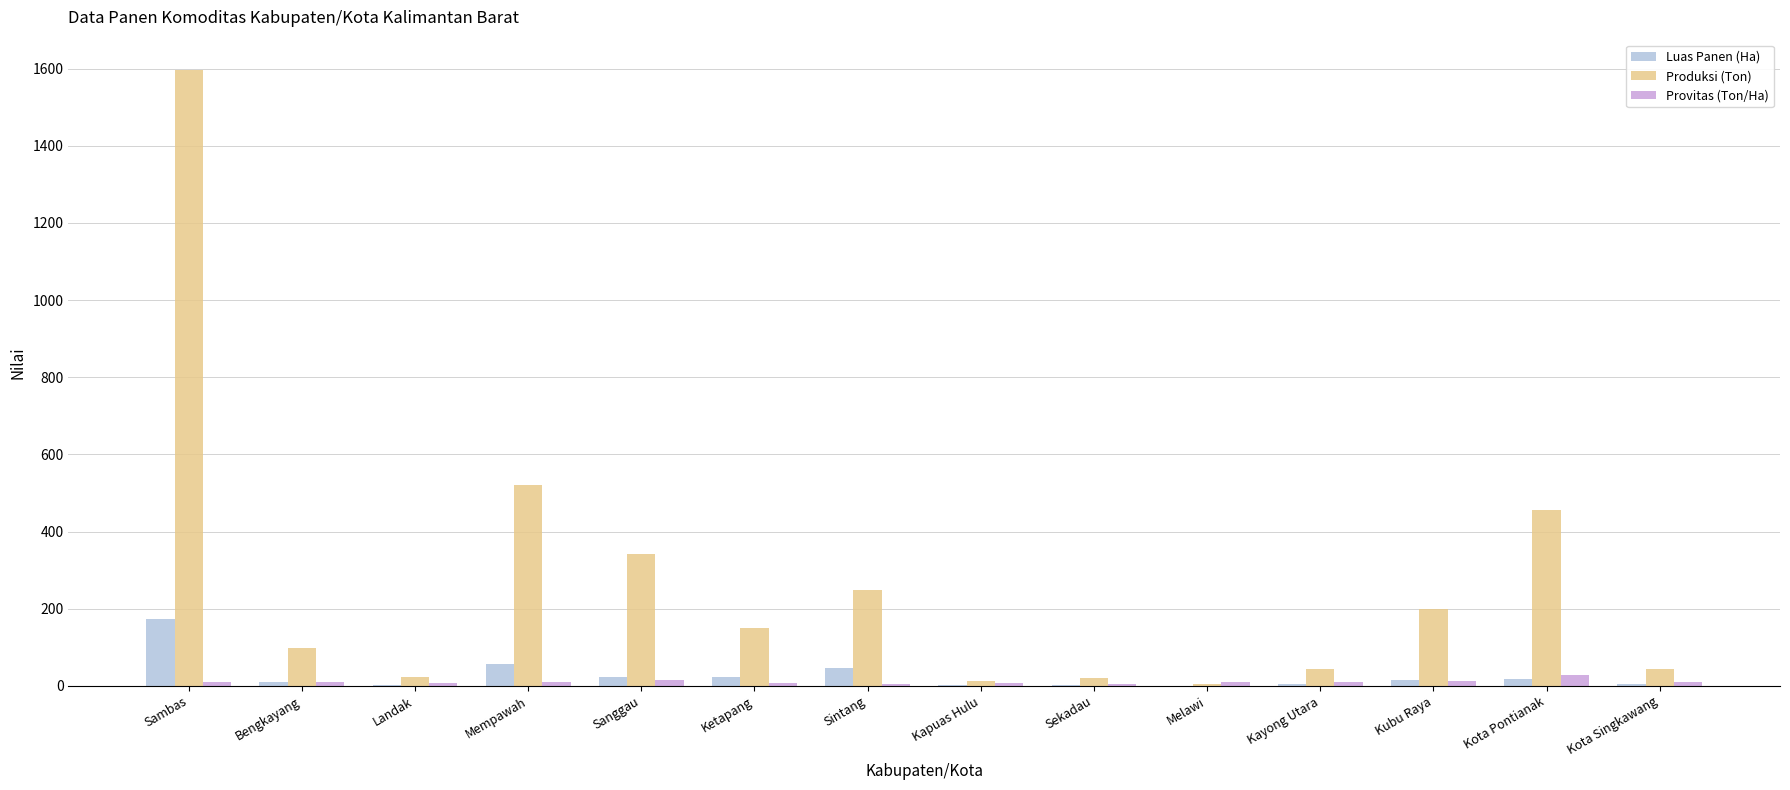

Is it true that Produksi (Ton) equals 521.5 at Mempawah?

True